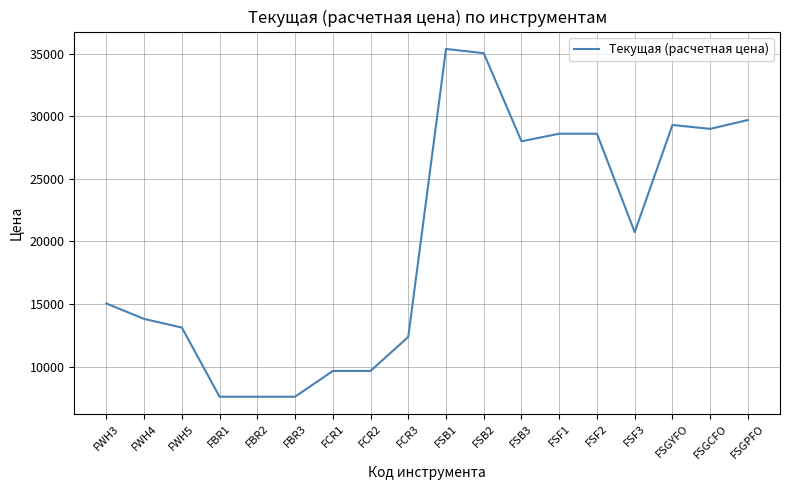

The value at FSGYFO is 40219.6. True or false?

False